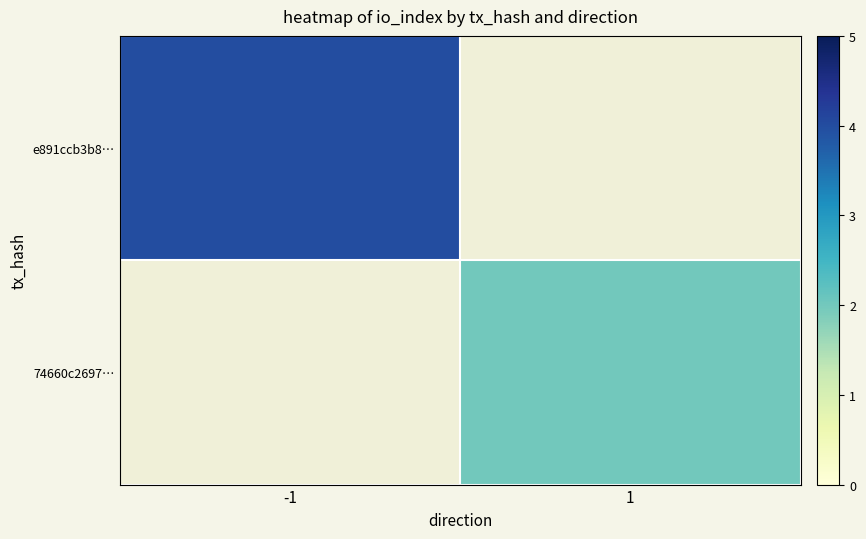

Which series has the largest range (max minus min)?

e891ccb3b8…